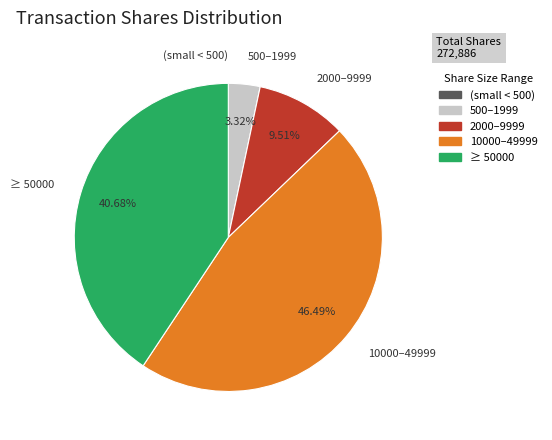

Does any single category account for the majority?

No